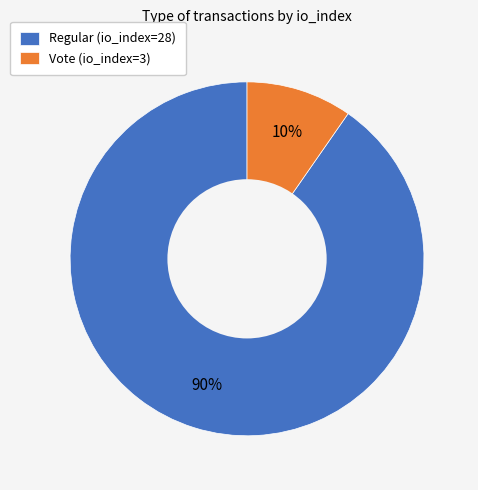

To the nearest percent, what is the average slice percentage?

50%